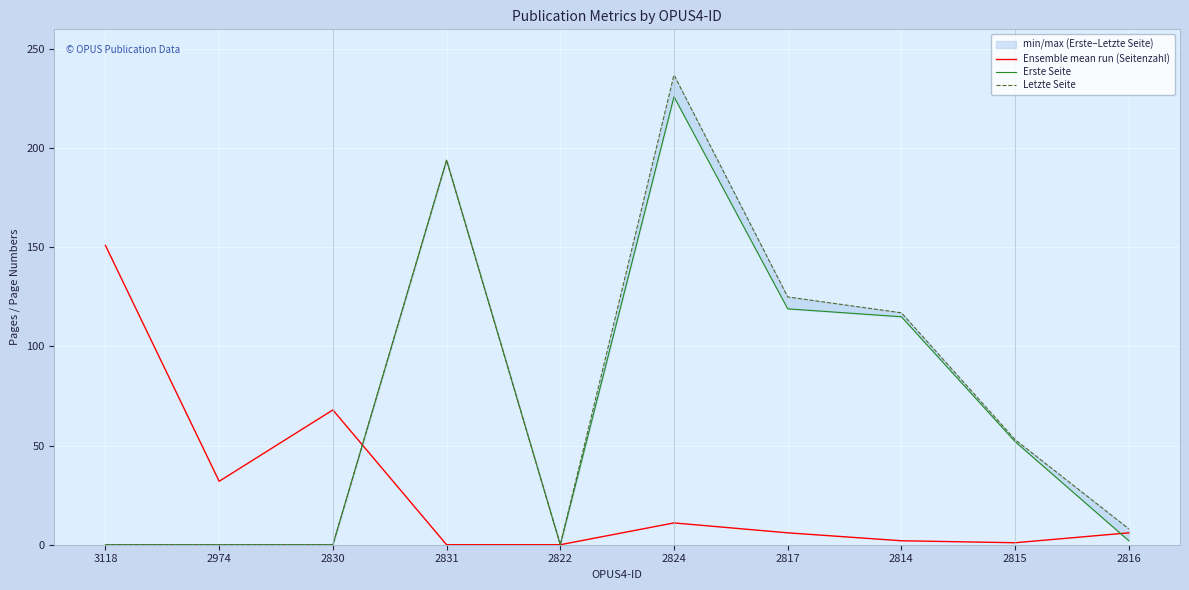

What is the label of the 2nd point from the right?

2815